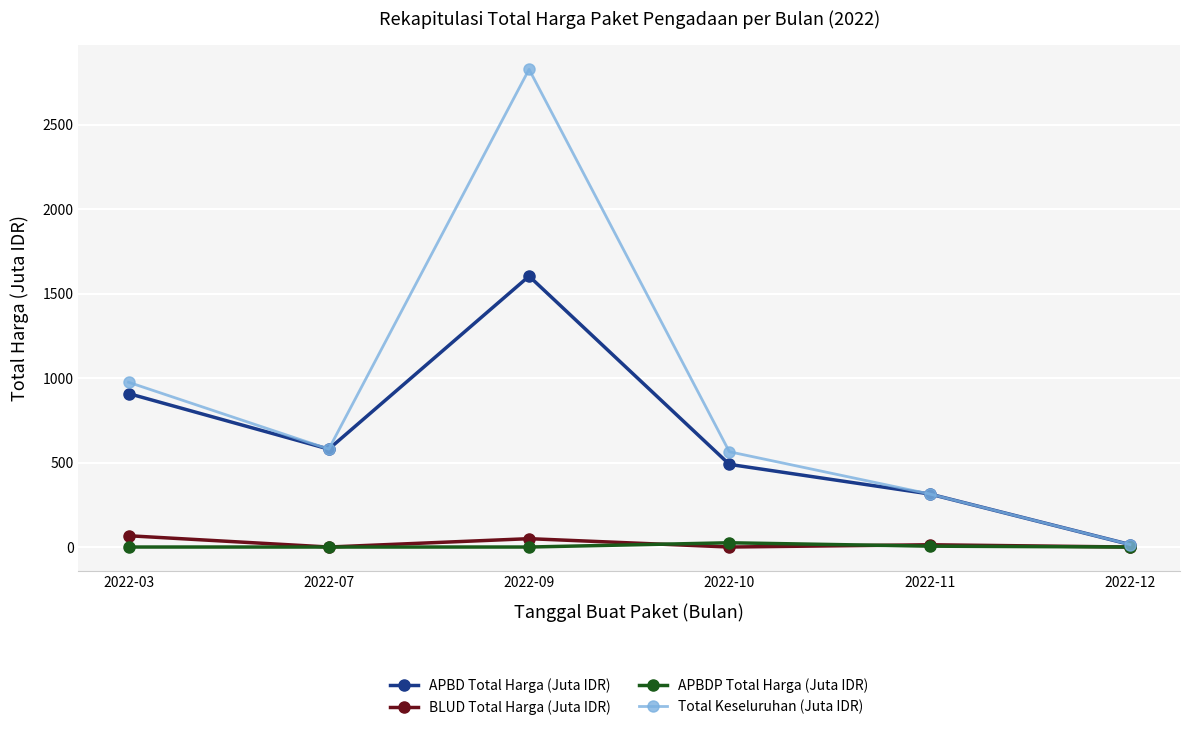

What is the total value across all series at 2022-12?

29.5